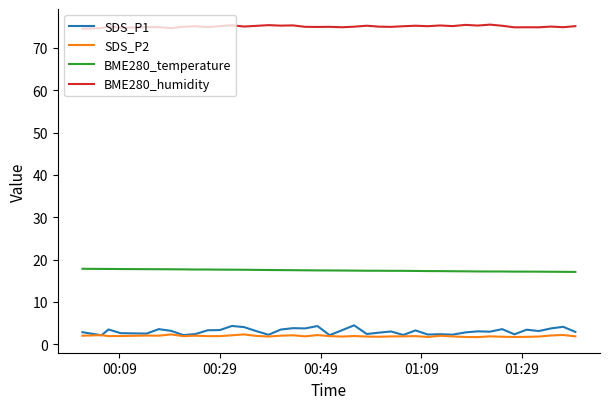

Which series has the largest range (max minus min)?

SDS_P1